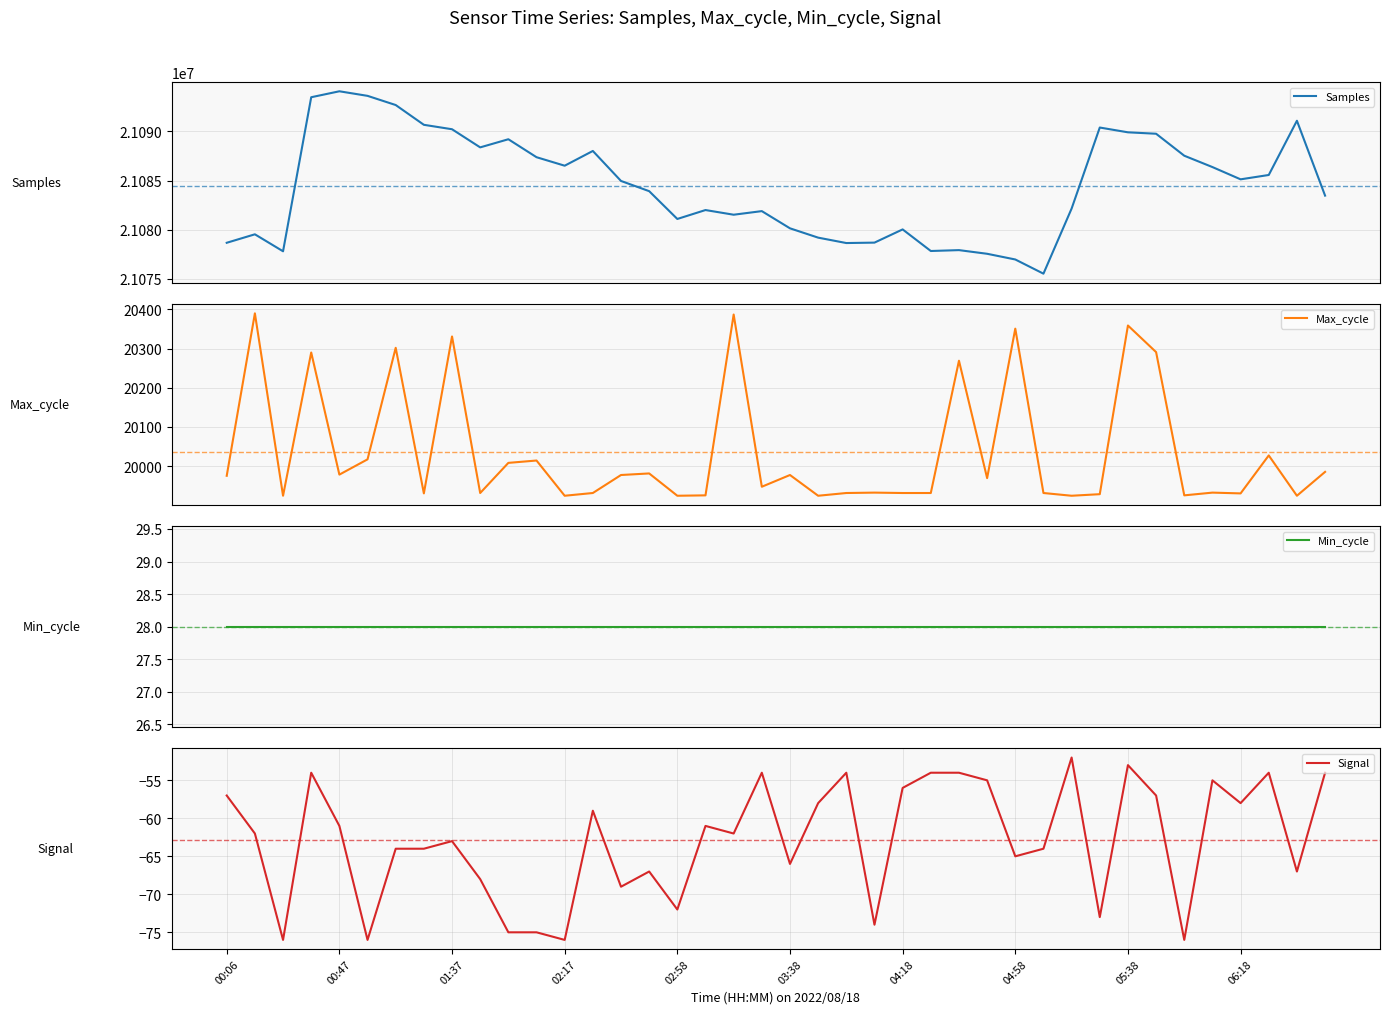

True or false: Samples and Max_cycle cross at least once.

False